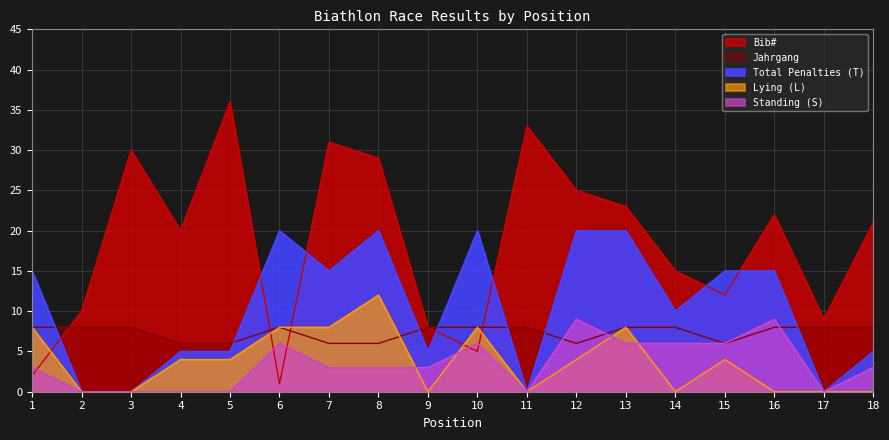

Reading left to right, what are all the values shown in this chart?

Bib#: 2	10	30	20	36	1	31	29	8	5	33	25	23	15	12	22	9	21
Total Penalties (T): 15	0	0	5	5	20	15	20	5	20	0	20	20	10	15	15	0	5
Lying (L): 8	0	0	4	4	8	8	12	0	8	0	4	8	0	4	0	0	0
Standing (S): 3	0	0	0	0	6	3	3	3	6	0	9	6	6	6	9	0	3
Jahrgang: 8	8	8	6	6	8	6	6	8	8	8	6	8	8	6	8	8	8